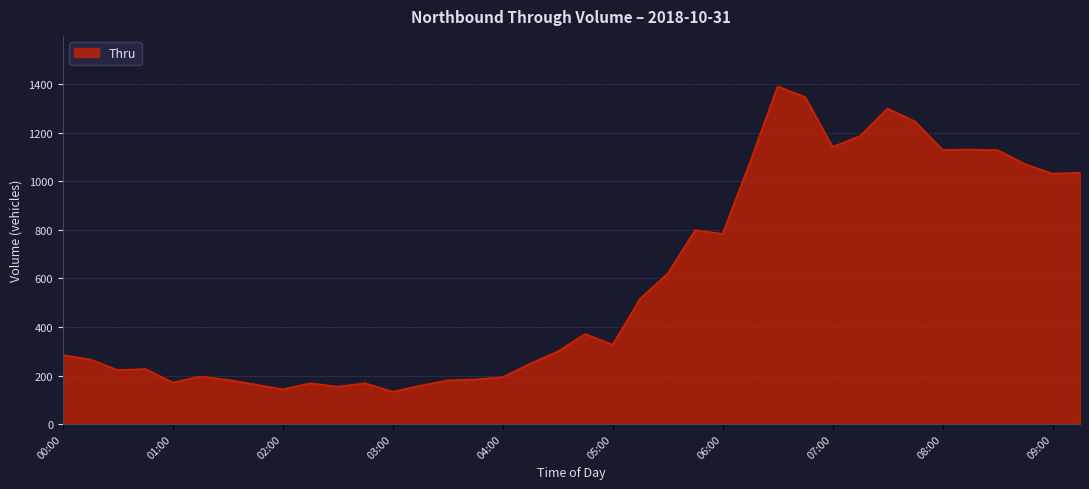

What is the greatest value displayed?

1391